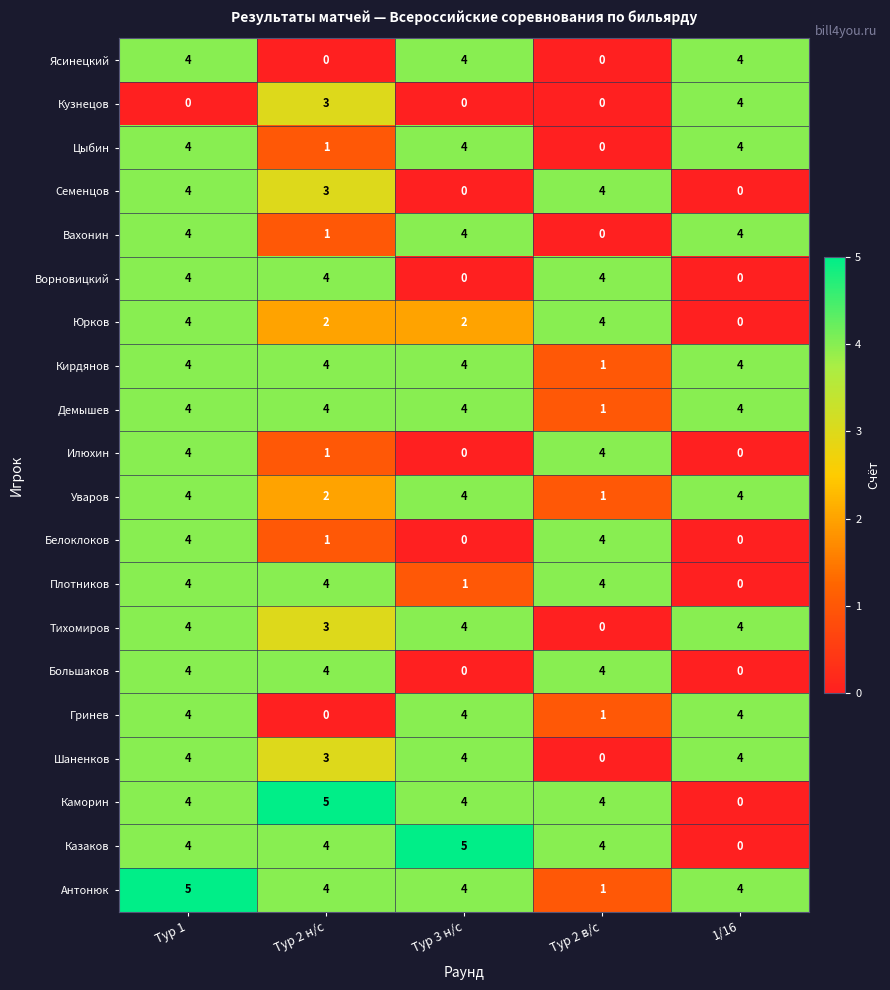

The Вахонин series shows 2 at Тур 2 в/с. True or false?

False